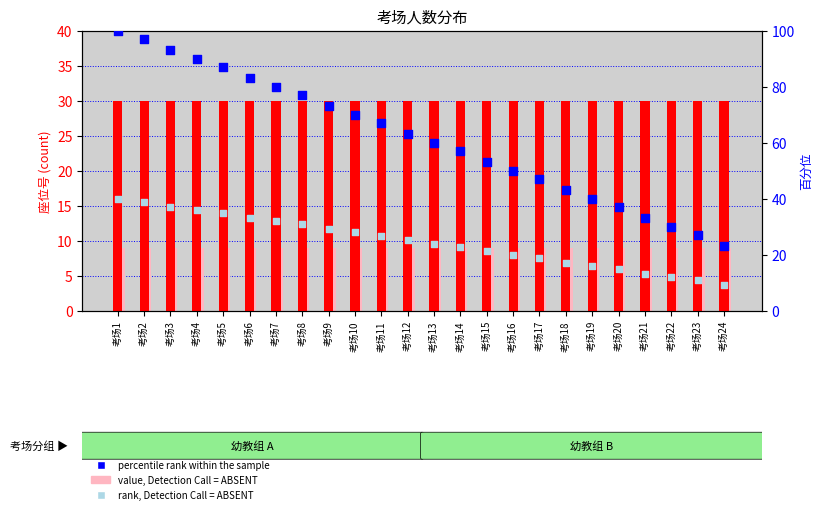

Which series has the largest total across all categories?

percentile rank within the sample